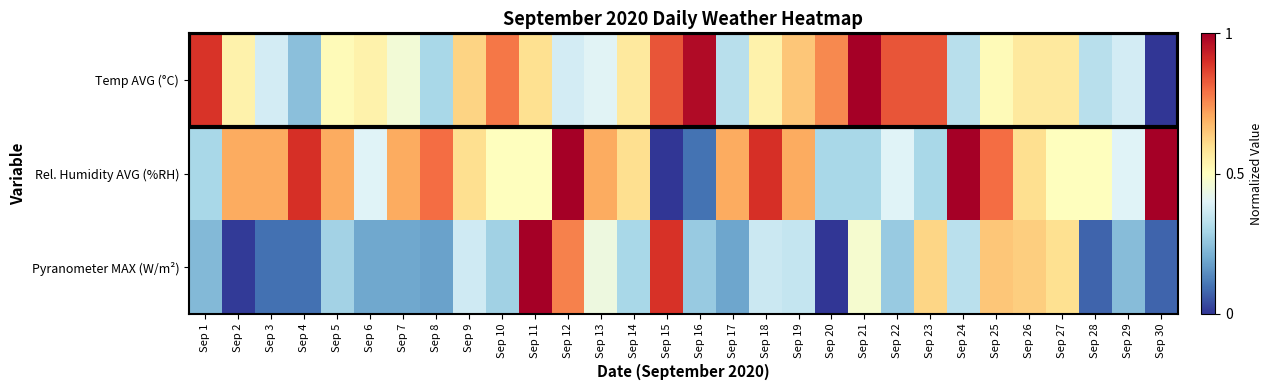

Between Sep 9 and Sep 15, which is larger?

Sep 15